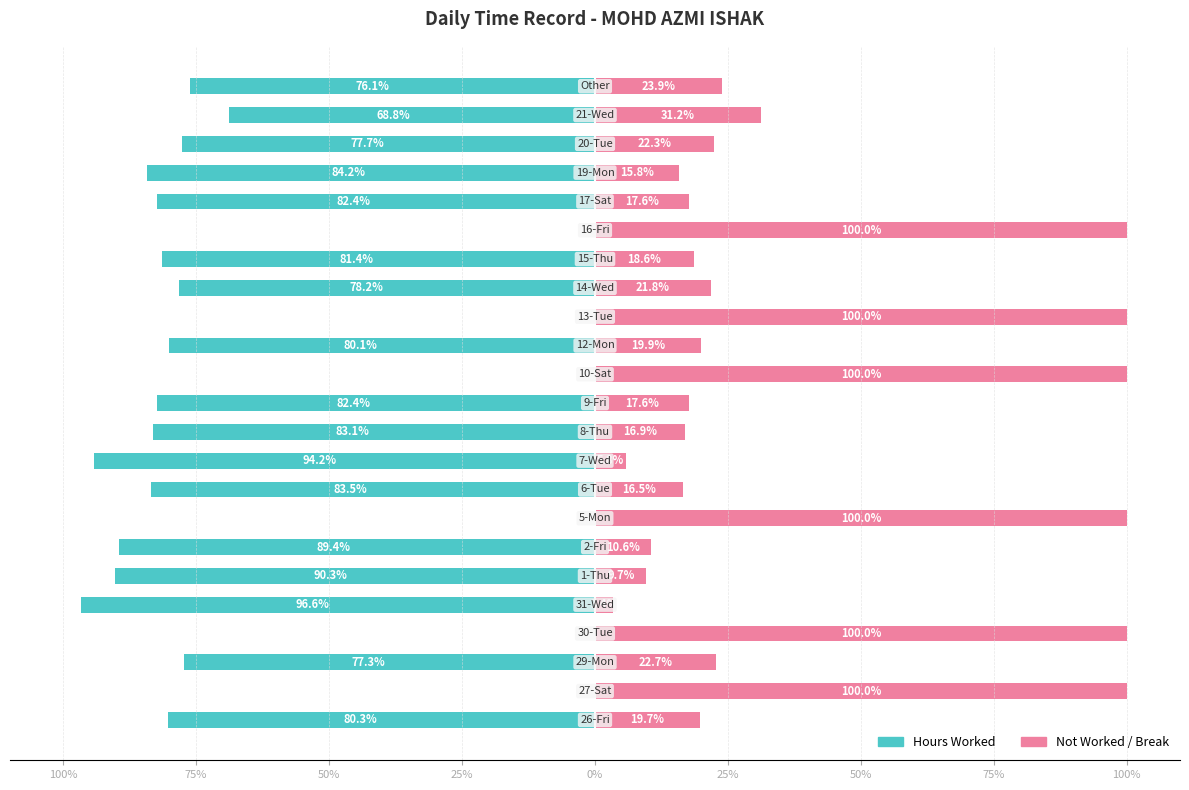

Does the chart contain any negative values?

Yes